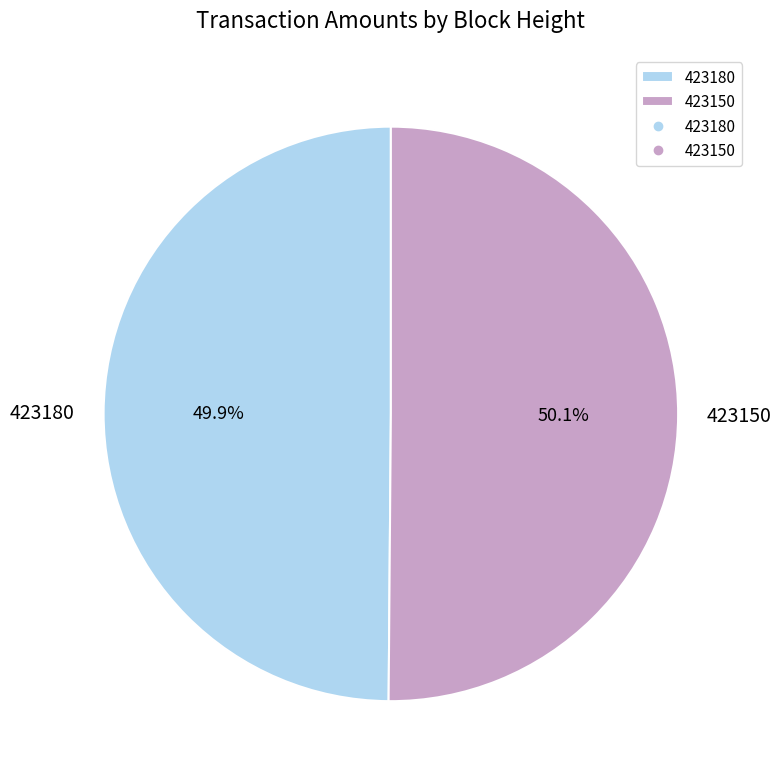

How many segments does this pie chart have?

2